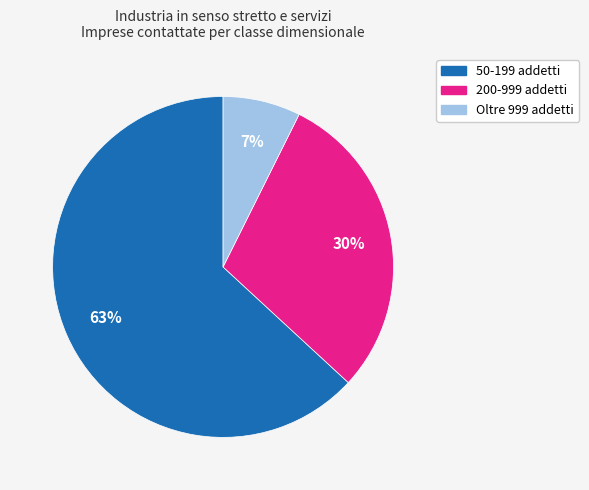

Is there any slice that represents more than half of the pie?

Yes